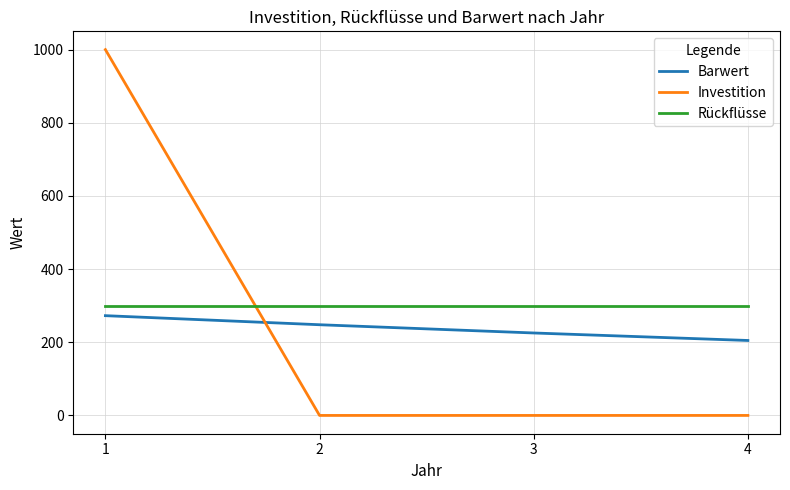

Which series has the widest spread of values?

Investition